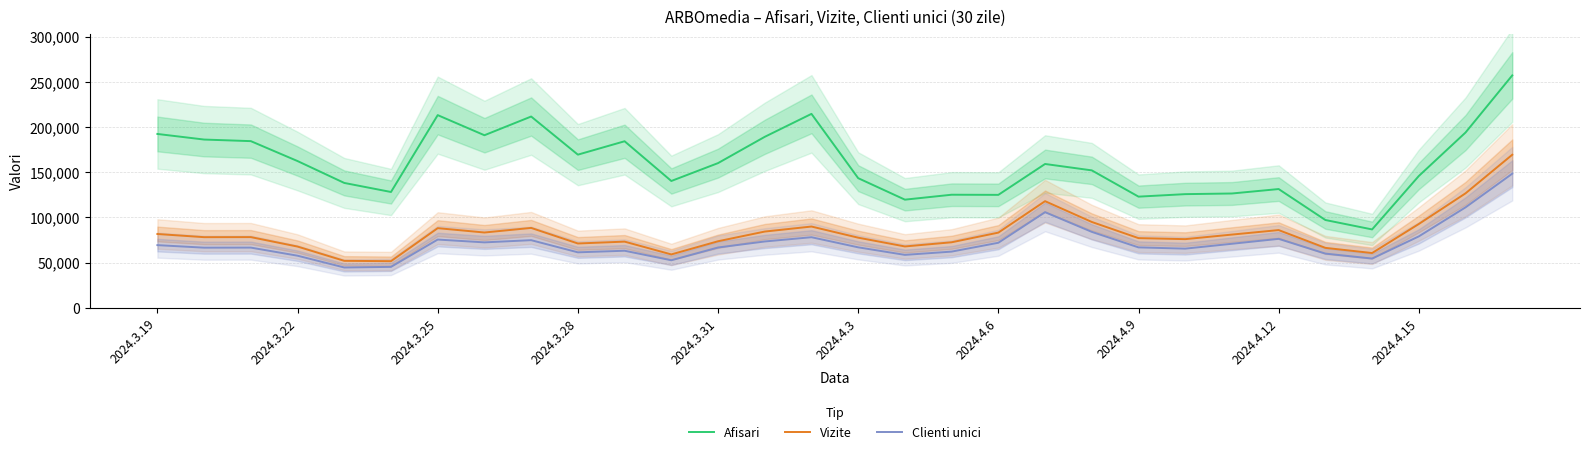

What is the difference between the maximum and minimum values in the Vizite series?

117815